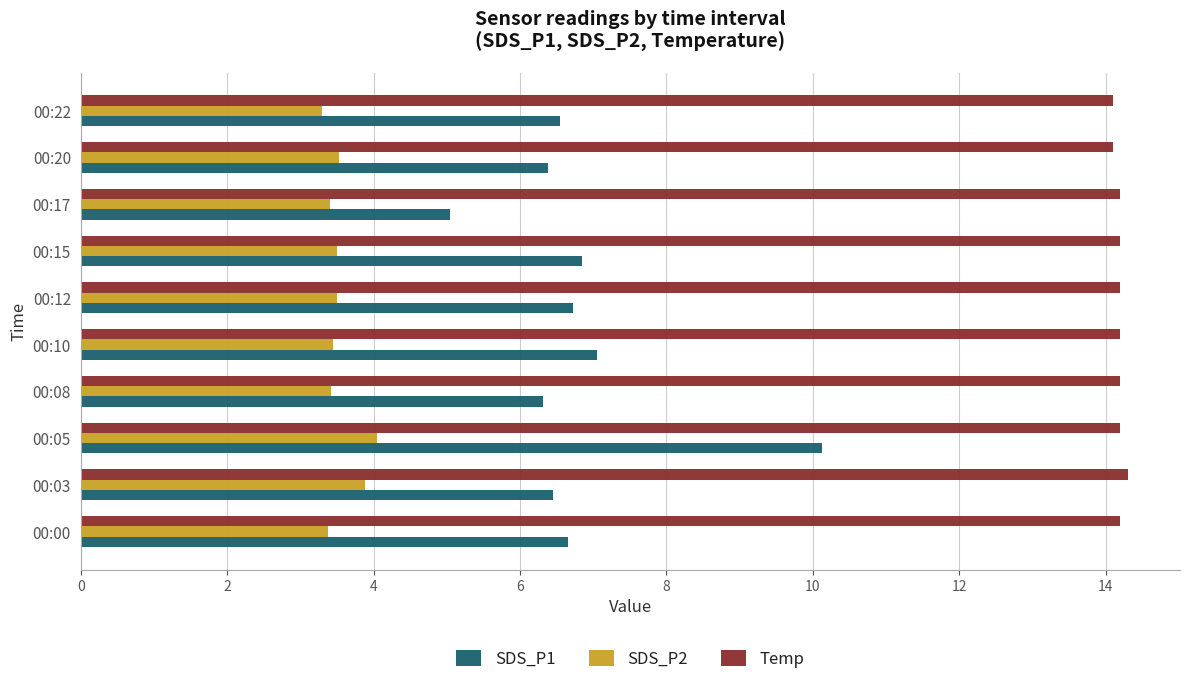

Which series has the largest total across all categories?

Temp